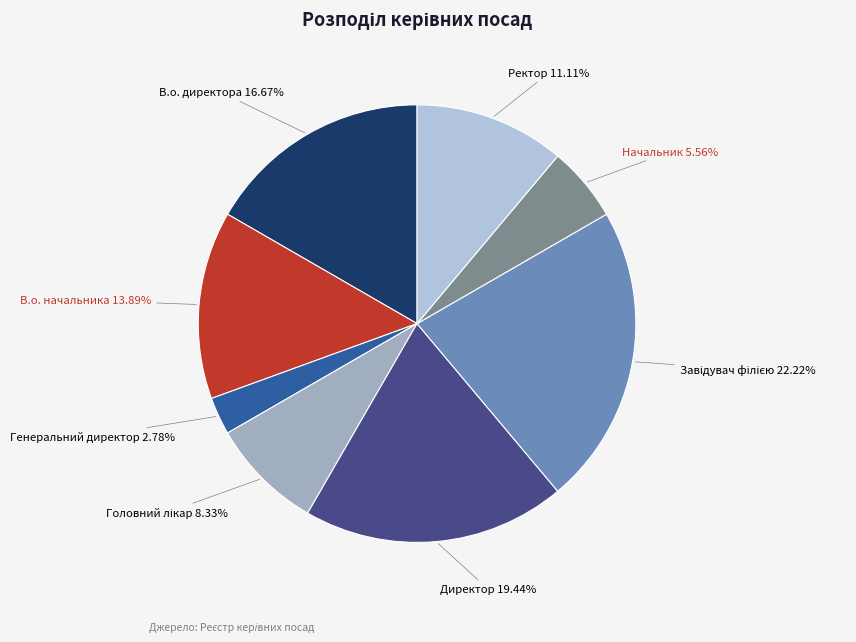

How many segments does this pie chart have?

8